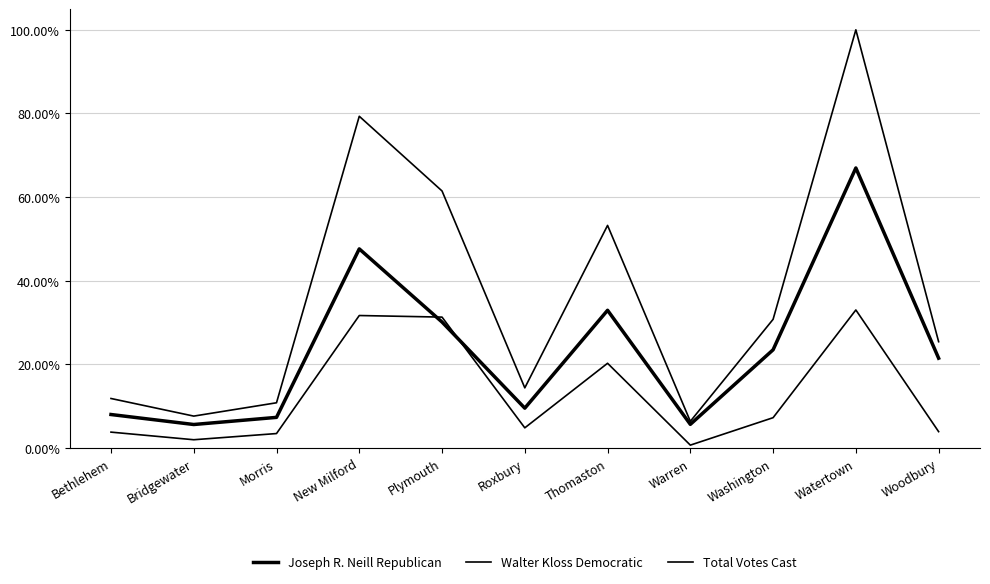

In Walter Kloss Democratic, how many points are lower than both neighbors (excluding endpoints)?

3